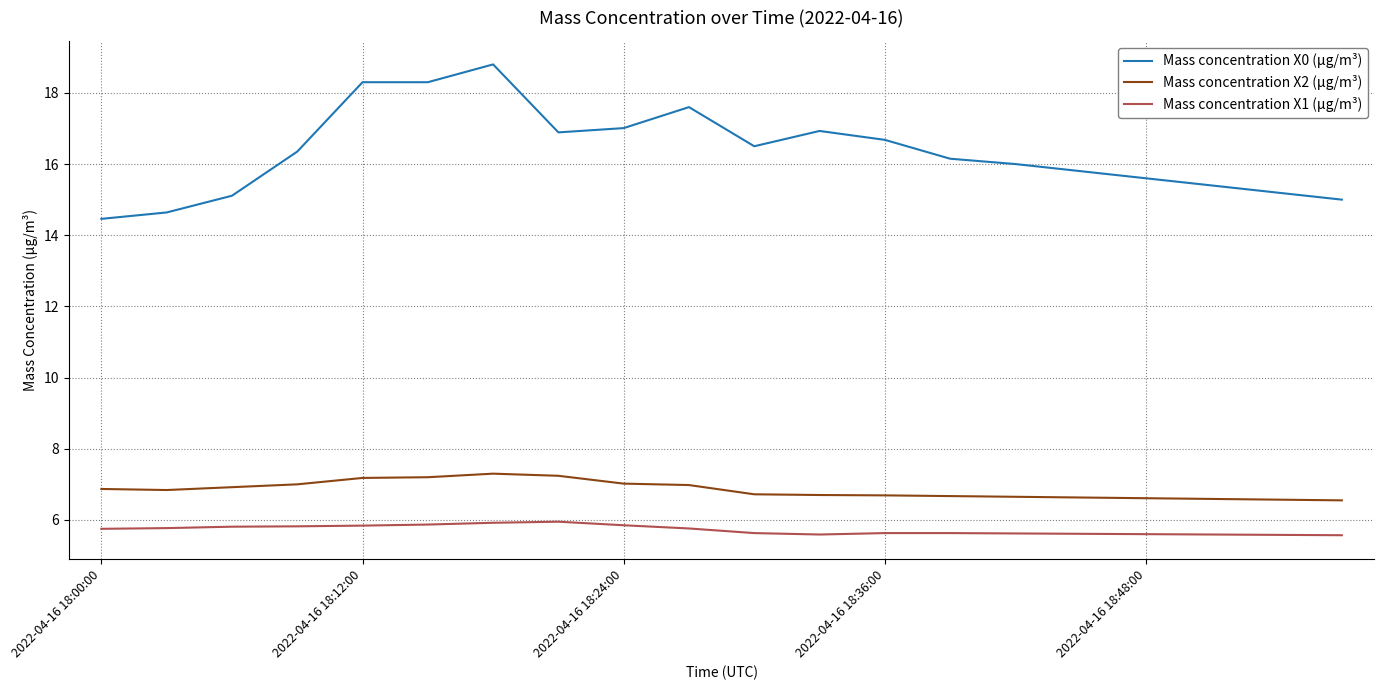

What is the smallest value displayed?

5.6